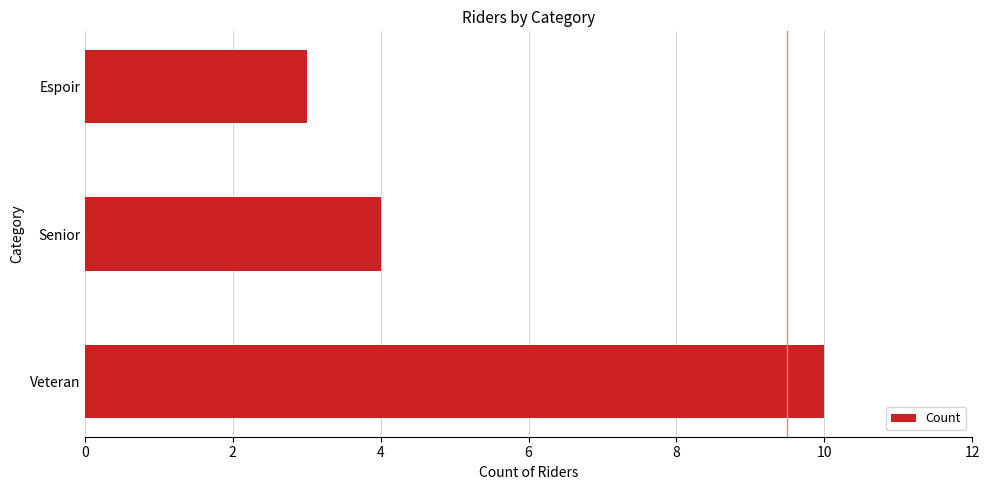

Is it true that the value at Espoir is 3?

True